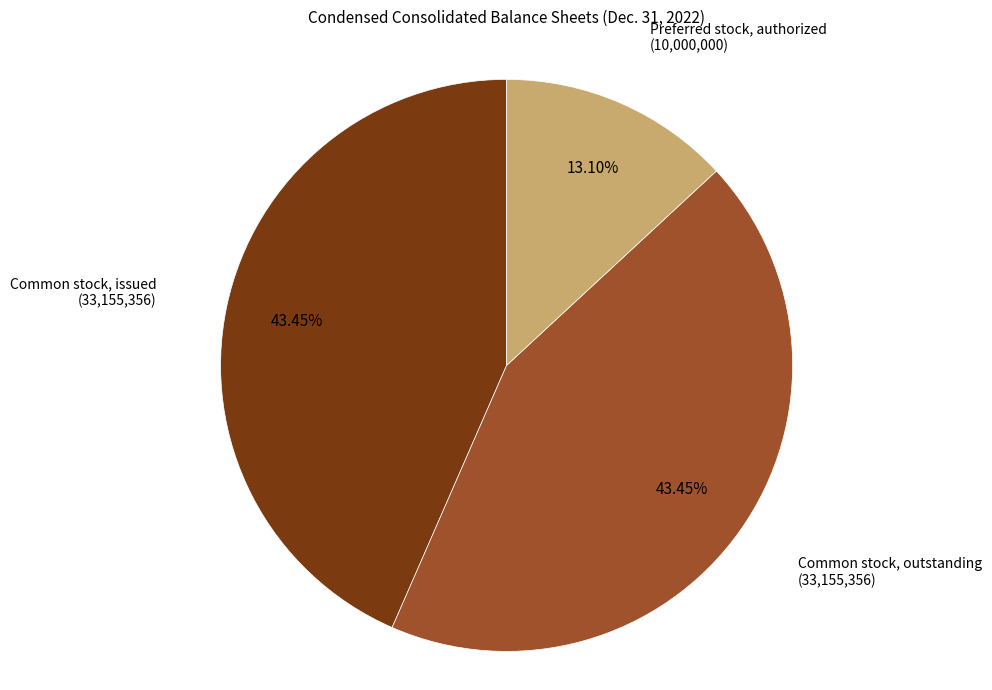

How many slices are in this pie chart?

3